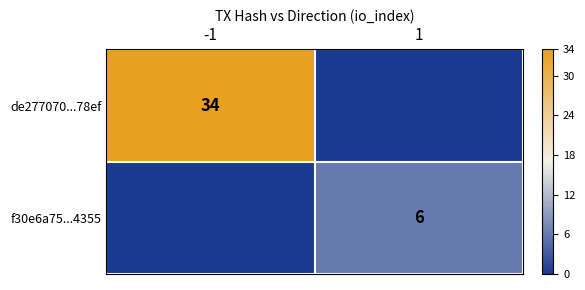

What is the sum of all de277070...78ef values?

34